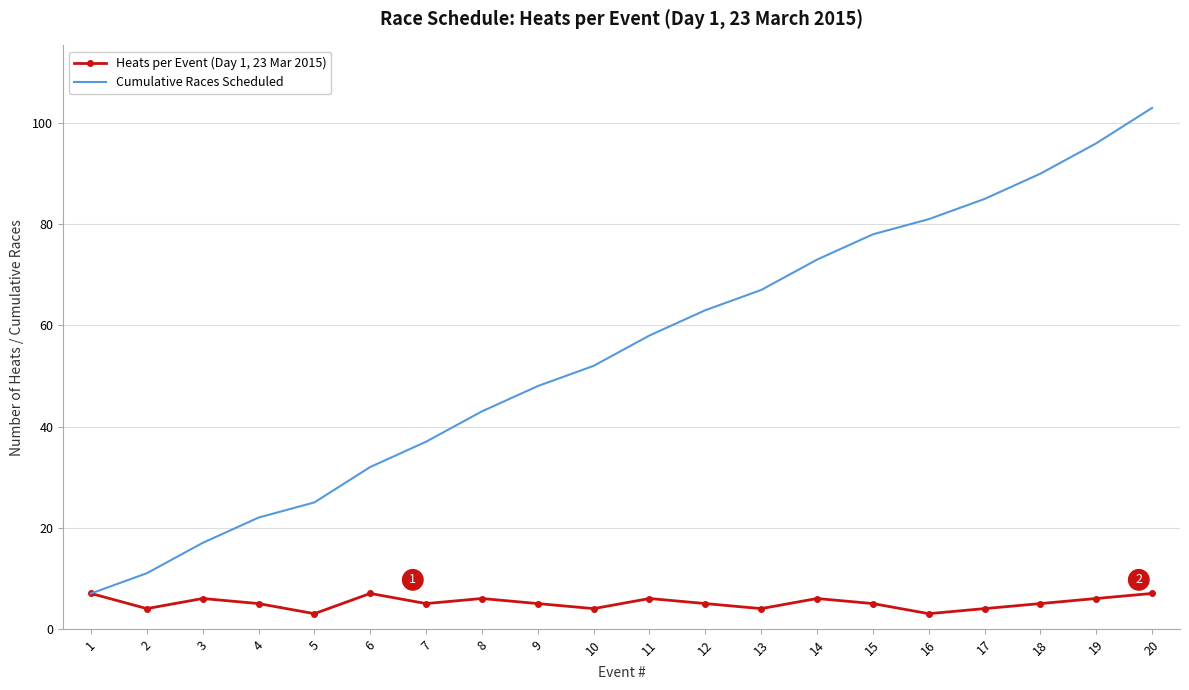

The Cumulative Races Scheduled series shows 43 at 8. True or false?

True